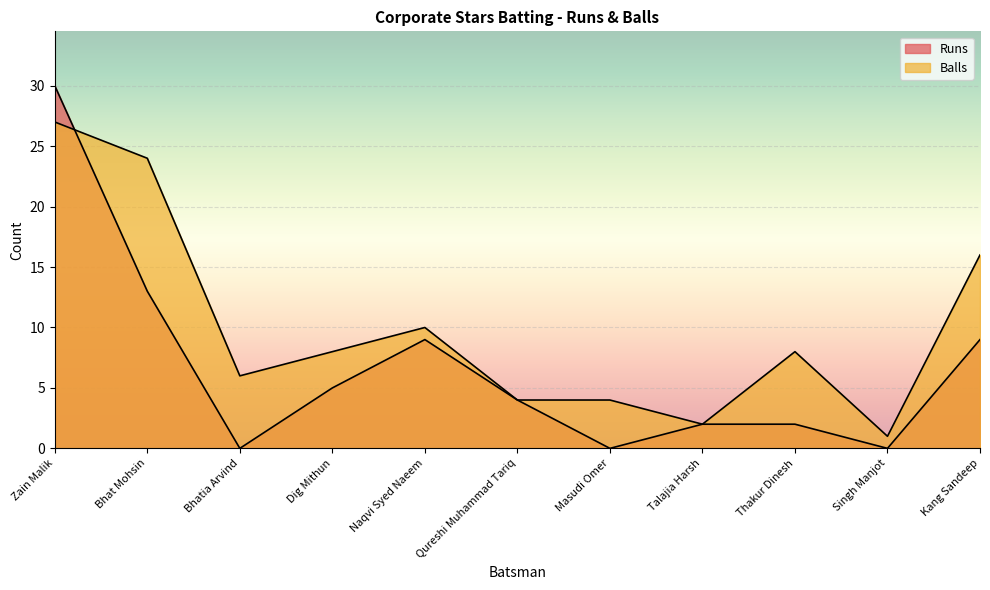

How many data points in Runs are above 4?

5